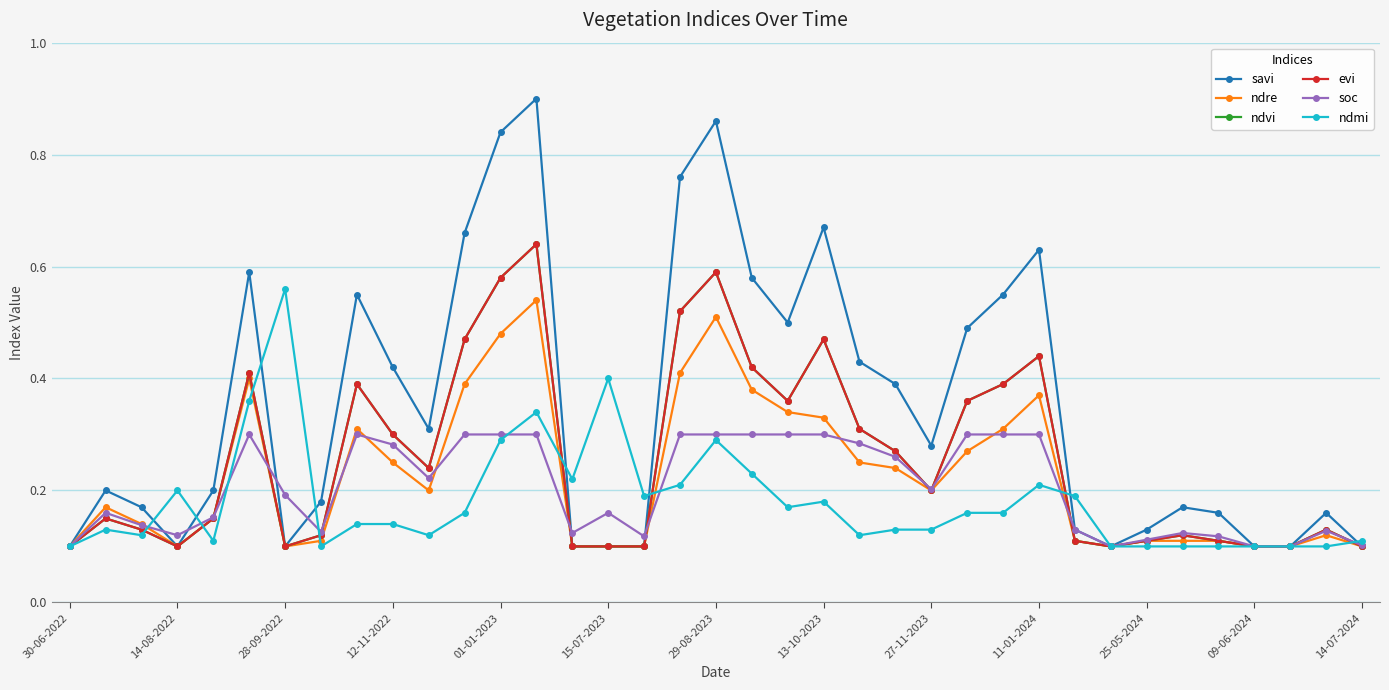

Which category has the highest value in the savi series?

13